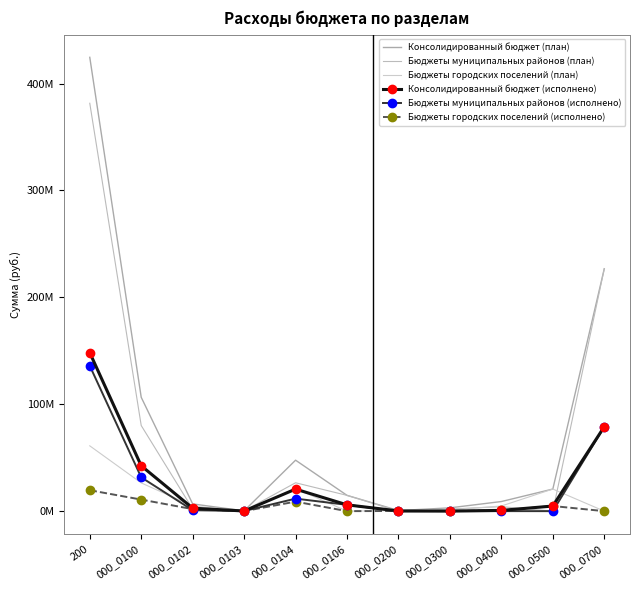

What is the average value of the Бюджеты городских поселений (исполнено) series?

4.3